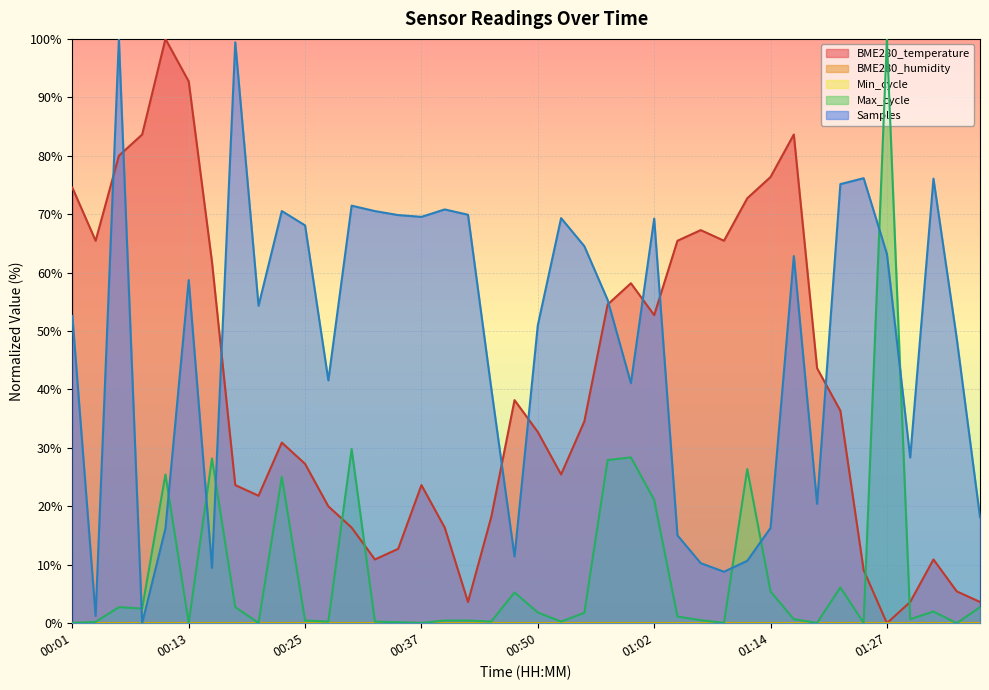

At how many categories does at least one series exceed 96?

4